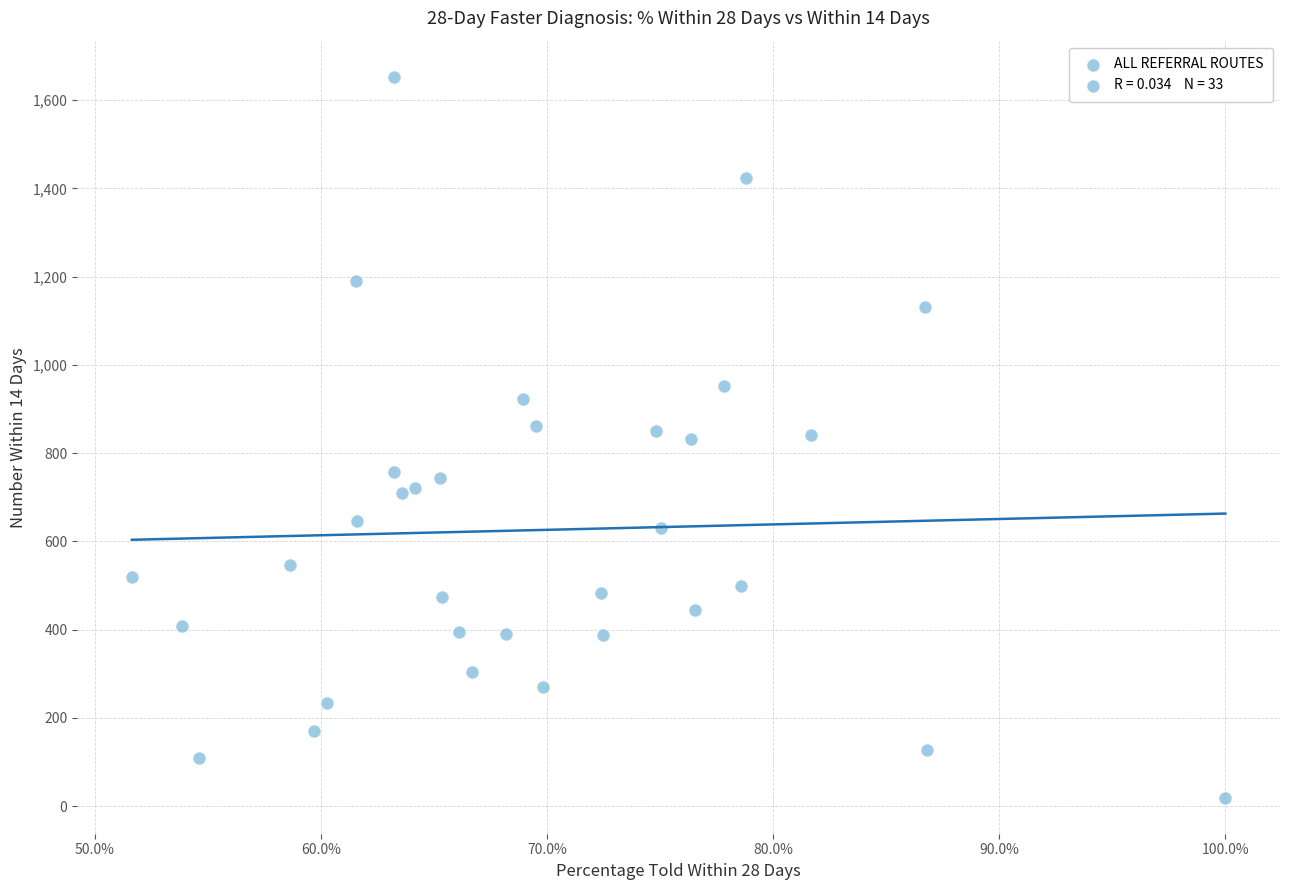

What is the range of Y values (max minus min)?

1634